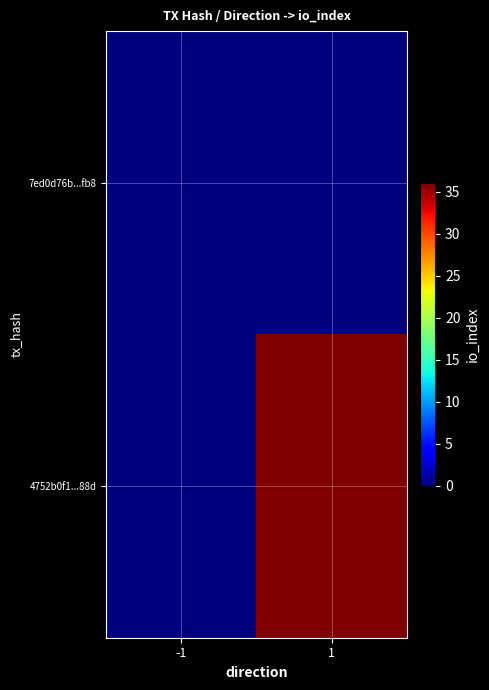

Which series has the largest total across all categories?

4752b0f1...88d